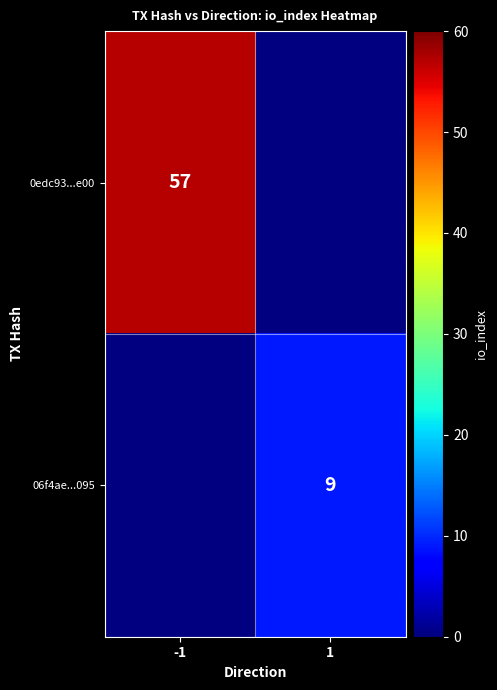

At which category does the chart reach its peak across all series?

-1